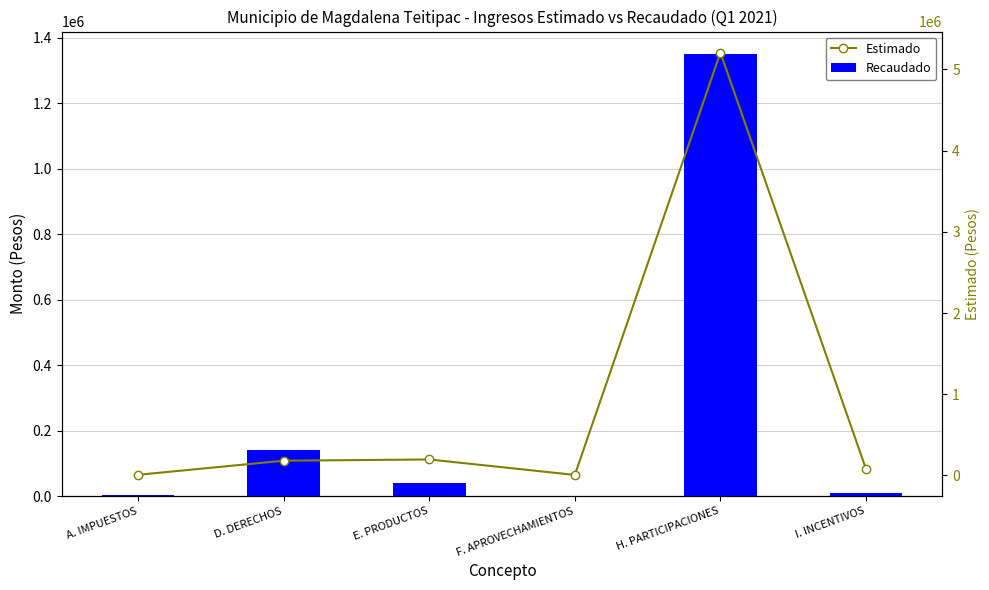

Is it true that Recaudado equals 41263.3 at E. PRODUCTOS?

True